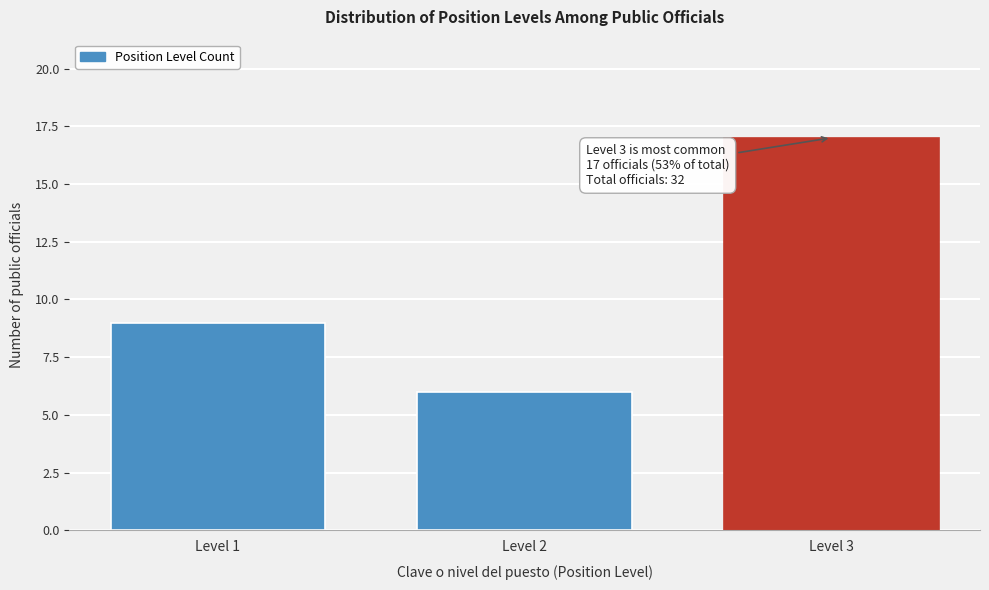

Reading left to right, what are all the values shown in this chart?

Level 1=9	Level 2=6	Level 3=17